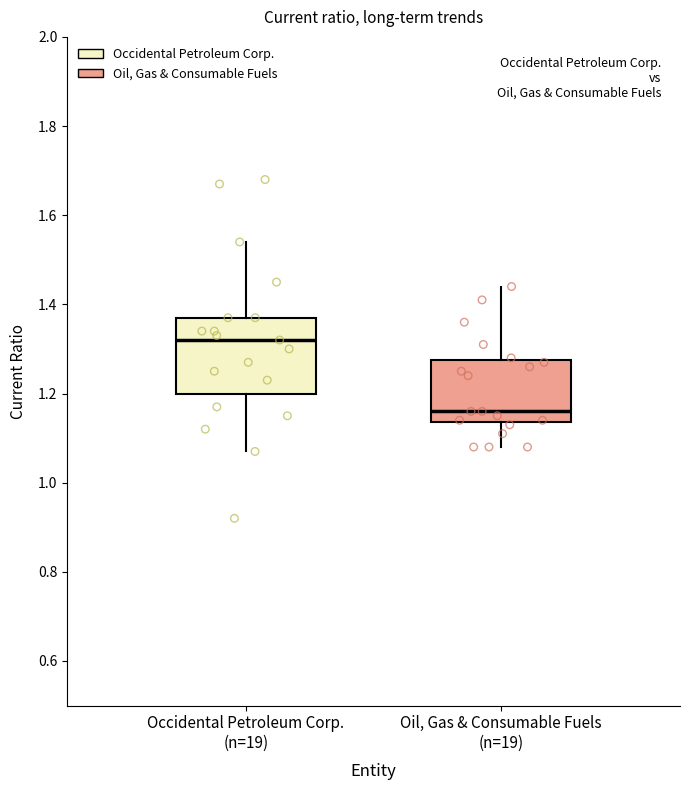

Which box has the lowest median line?

Oil, Gas & Consumable Fuels (n=19)